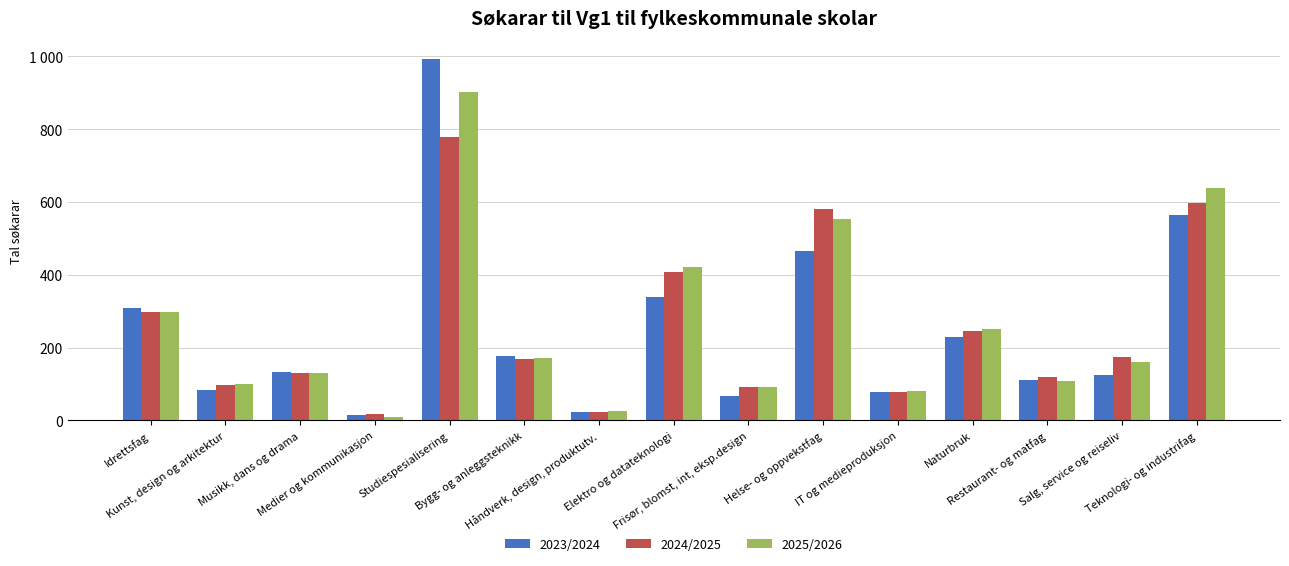

At which category does the chart reach its minimum across all series?

Medier og kommunikasjon